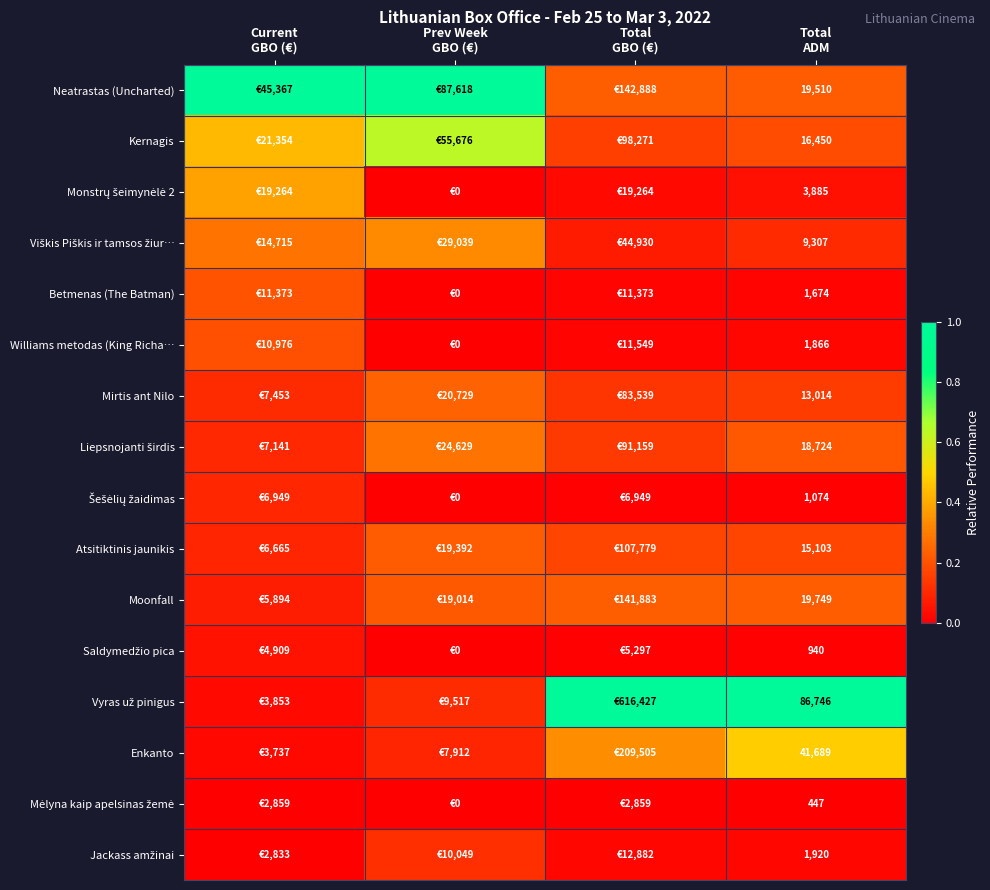

What is the difference between the maximum and minimum values in the Jackass amžinai series?

0.1